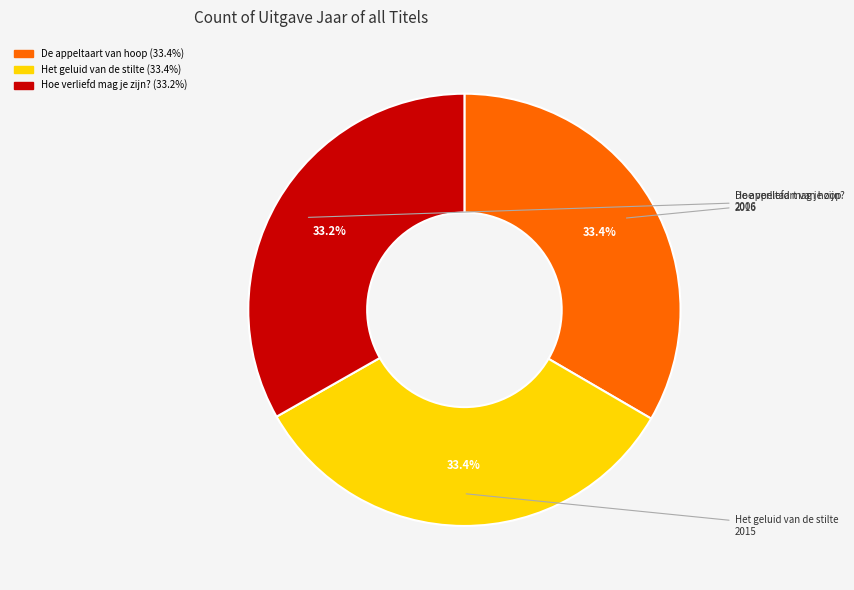

Is the sum of De appeltaart van hoop and Het geluid van de stilte greater than half?

Yes